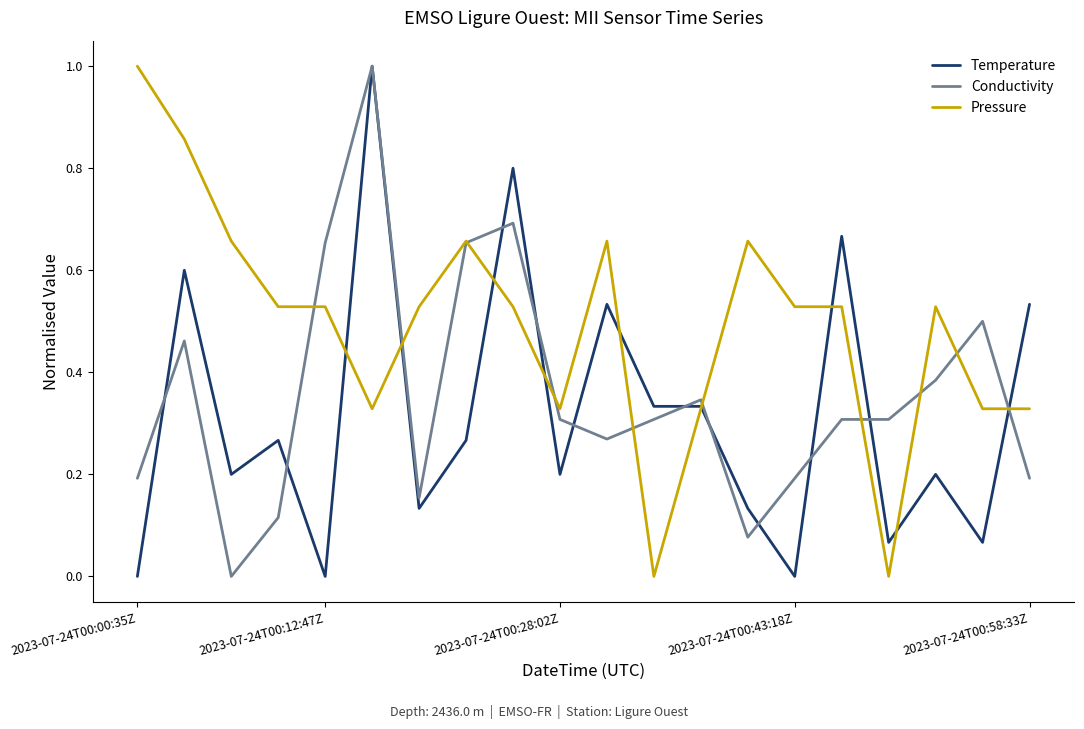

How many times do Pressure and Conductivity cross each other?

10